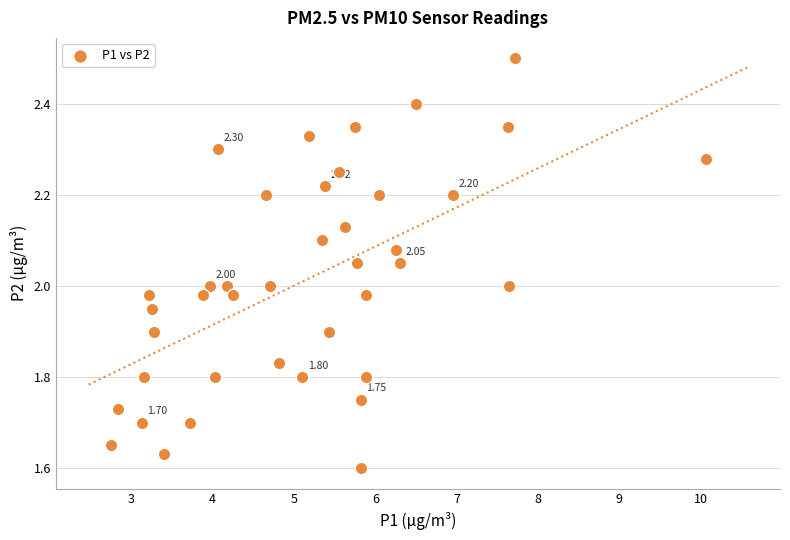

What is the range of X values (max minus min)?

7.3